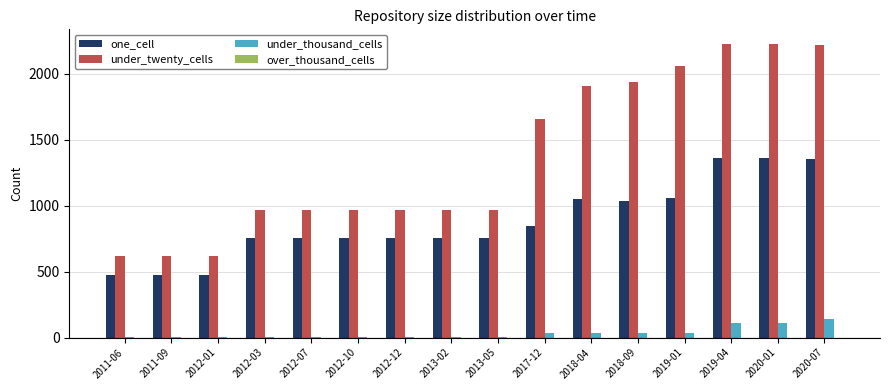

True or false: under_twenty_cells has a value of 1647 at 2012-03.

False